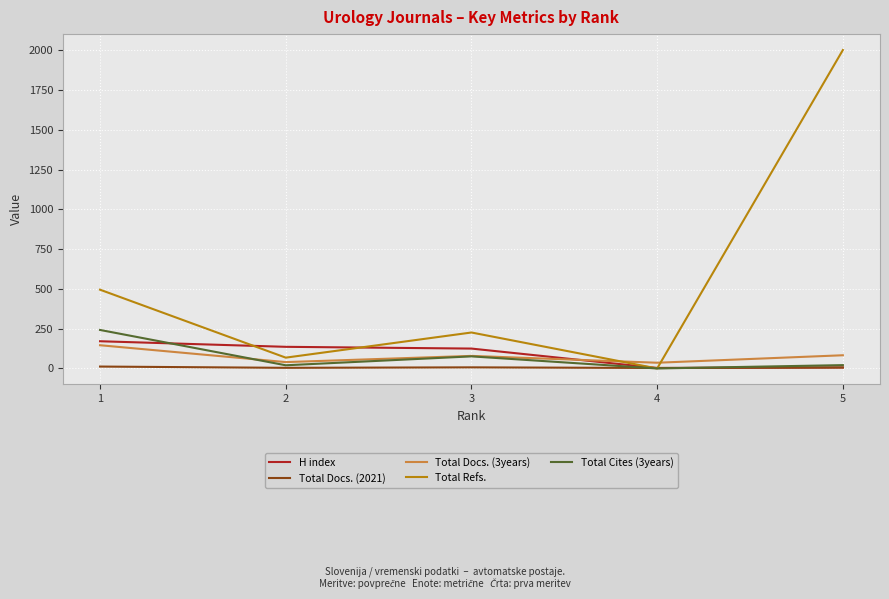

List the series in order of their peak value, lowest first.

Total Docs. (2021), Total Docs. (3years), H index, Total Cites (3years), Total Refs.